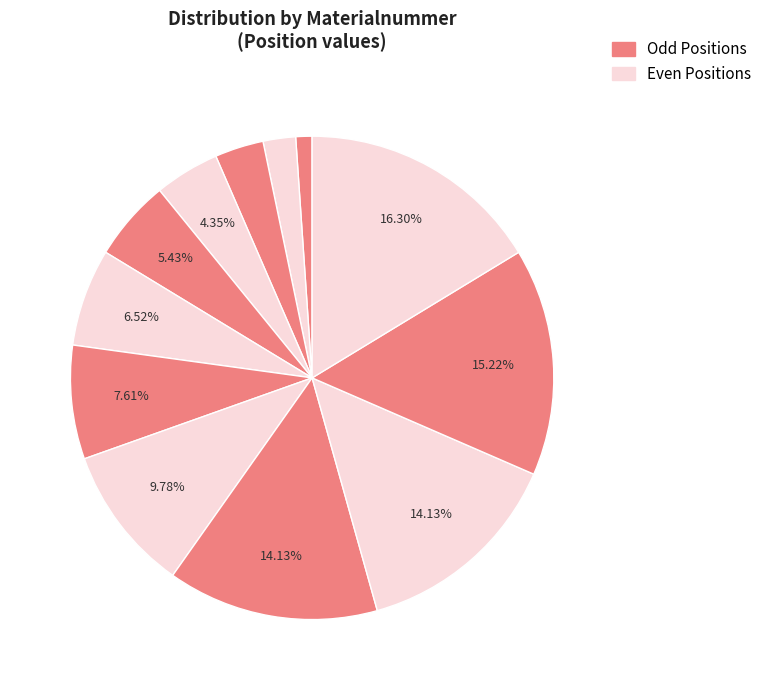

How many segments does this pie chart have?

12